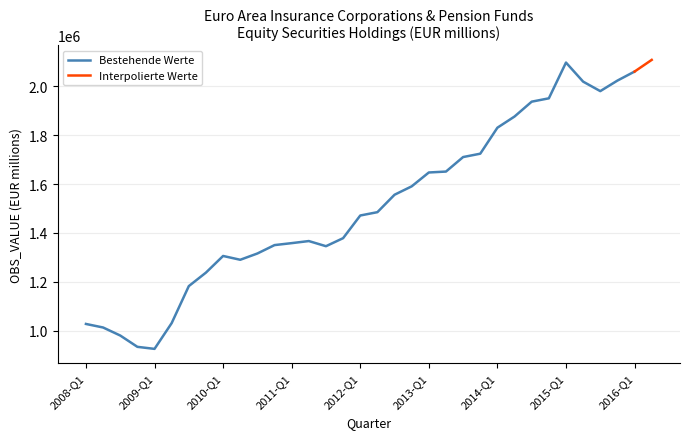

List the labels in order of value, smallest first.

2009-Q1, 2008-Q4, 2008-Q3, 2008-Q2, 2008-Q1, 2009-Q2, 2009-Q3, 2009-Q4, 2010-Q2, 2010-Q1, 2010-Q3, 2011-Q3, 2010-Q4, 2011-Q1, 2011-Q2, 2011-Q4, 2012-Q1, 2012-Q2, 2012-Q3, 2012-Q4, 2013-Q1, 2013-Q2, 2013-Q3, 2013-Q4, 2014-Q1, 2014-Q2, 2014-Q3, 2014-Q4, 2015-Q3, 2015-Q2, 2015-Q4, 2016-Q1, 2015-Q1, 2016-Q2